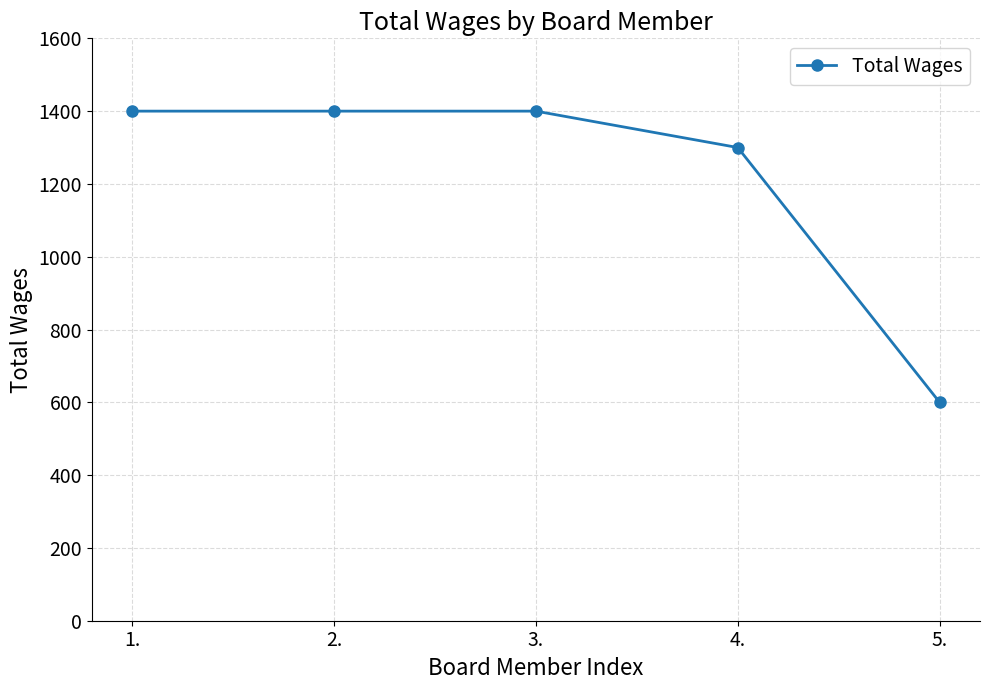

How many values are between 1300 and 1400?

4